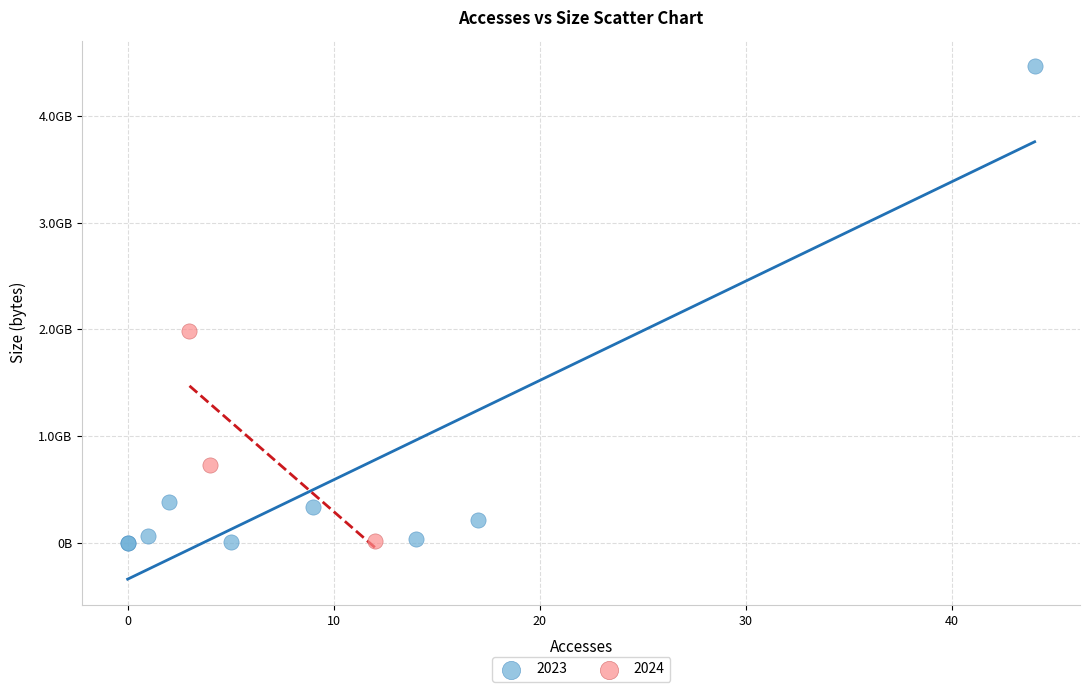

What are all the series names shown in the legend?

2023, 2024